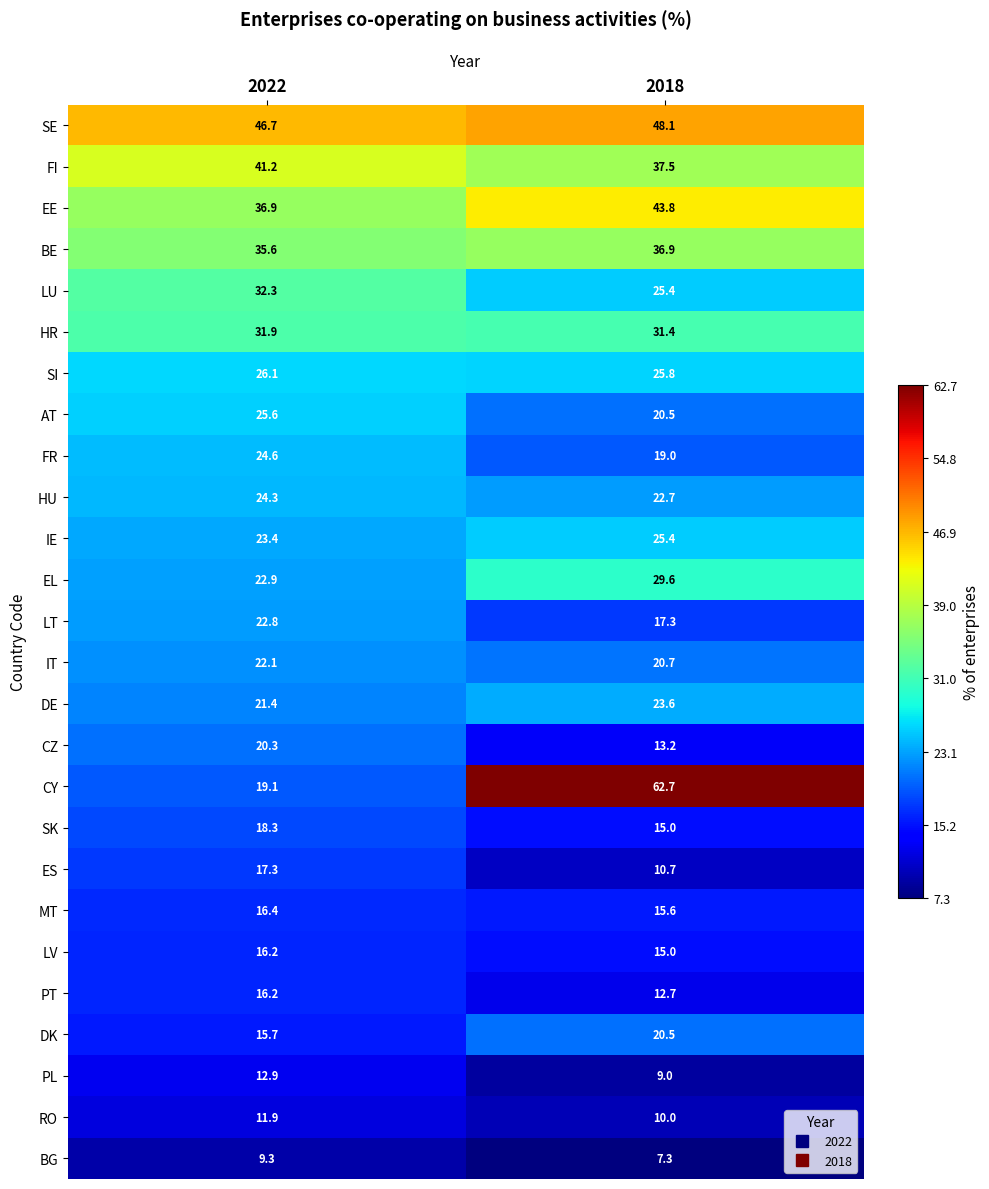

The value of FI at 2018 is 37.5. True or false?

True